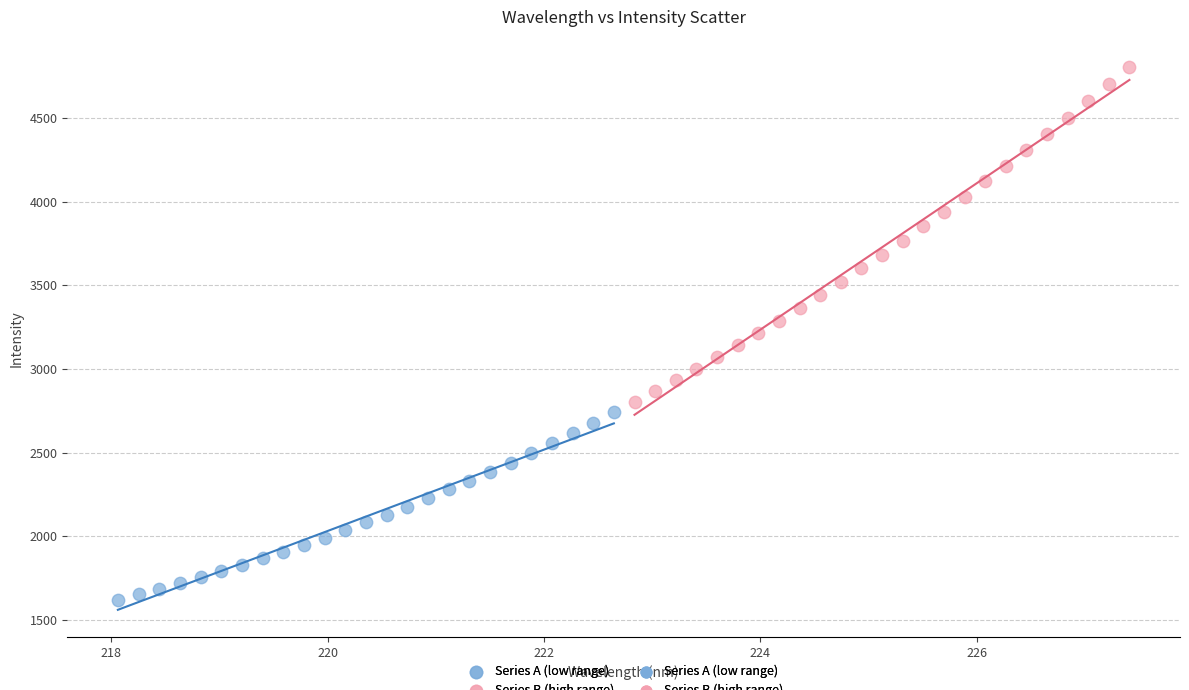

Which series reaches the minimum Y coordinate?

Series A (low range)